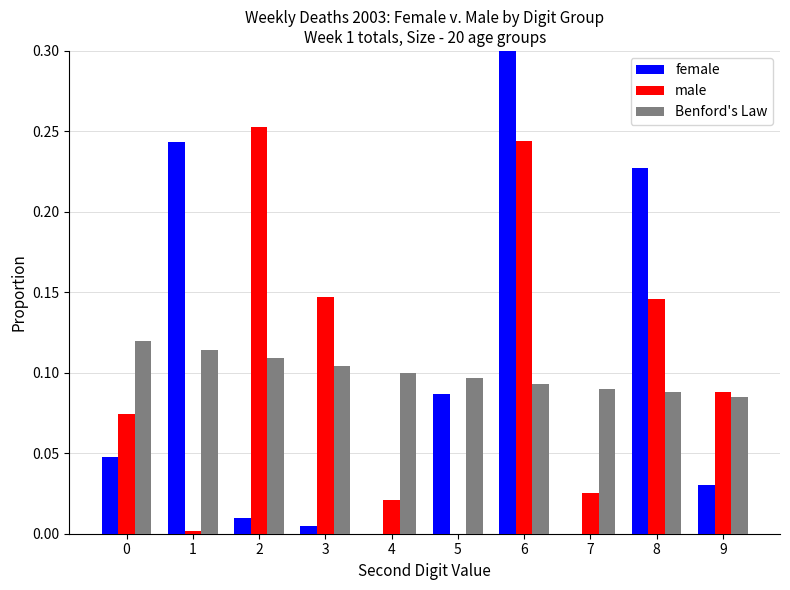

True or false: Benford's Law has a value of 0.1 at 8.

True